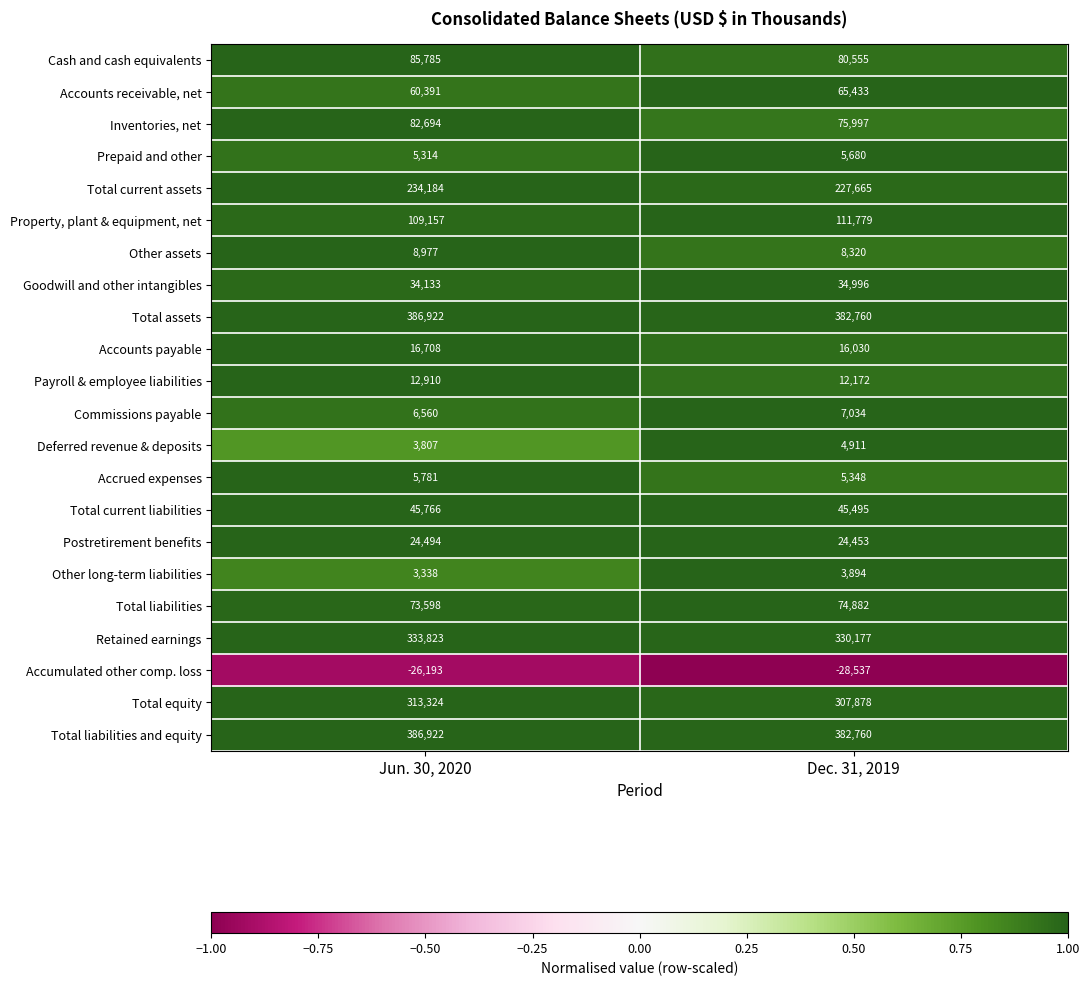

Count the number of data series in this chart.

22